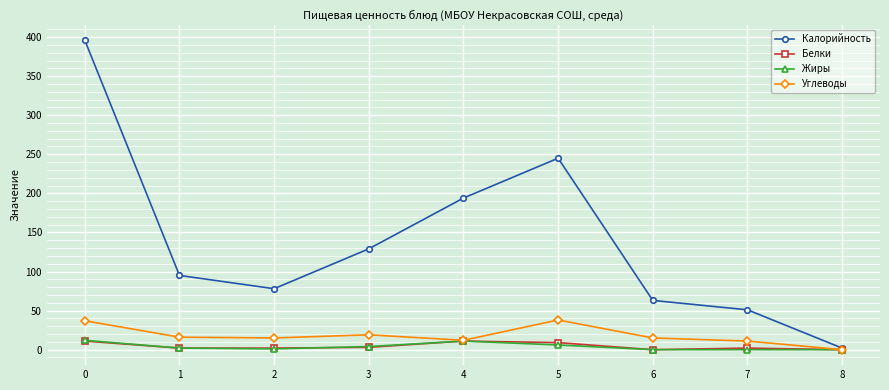

Which series has the largest total across all categories?

Калорийность